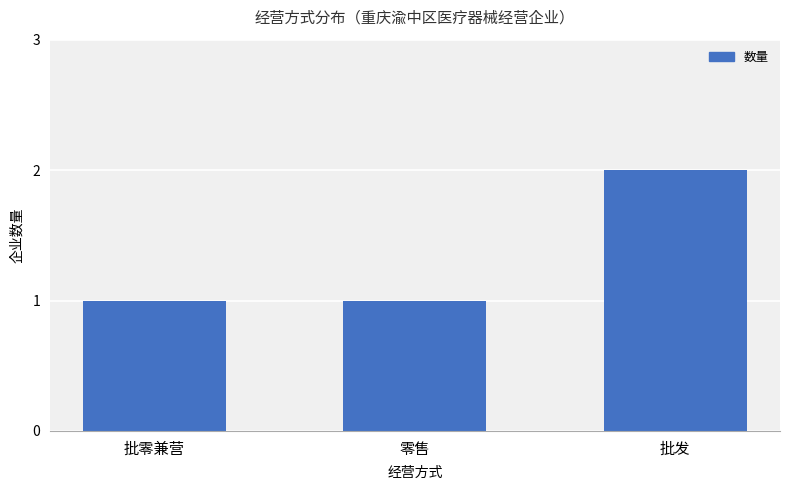

How many data points does each series have?

3